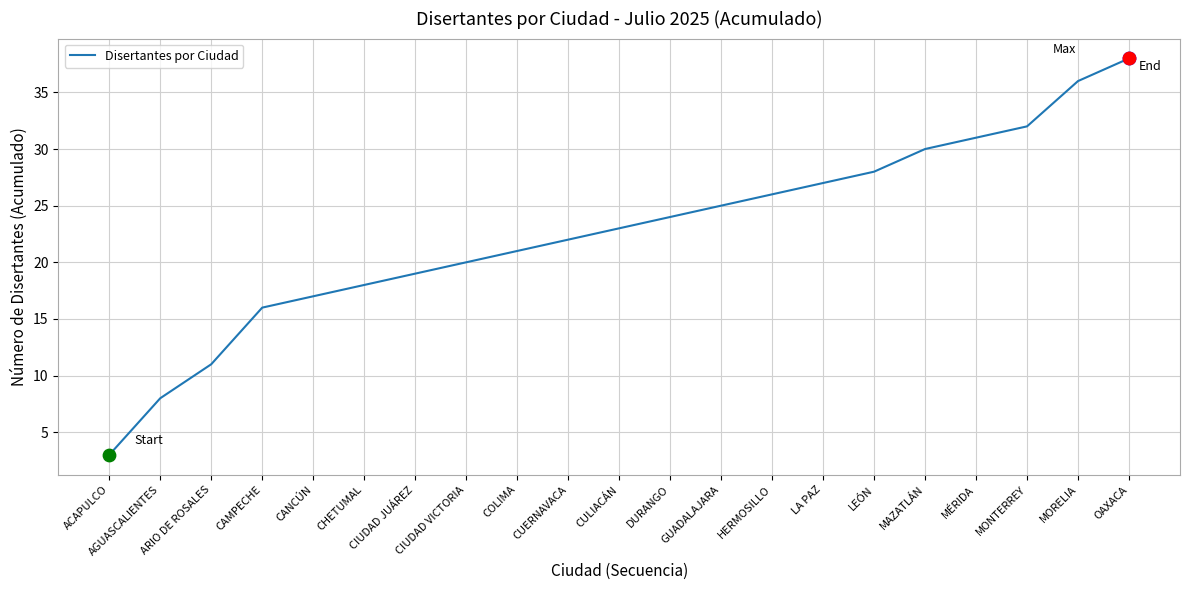

What is the change in value from ARIO DE ROSALES to LEÓN?

+17